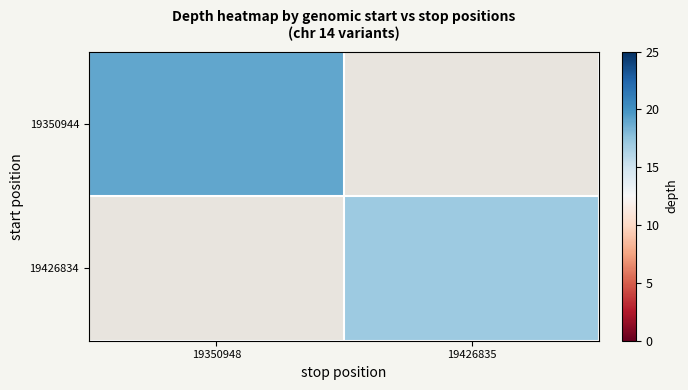

Is it true that 19350944 equals 5.9 at 19350948?

False